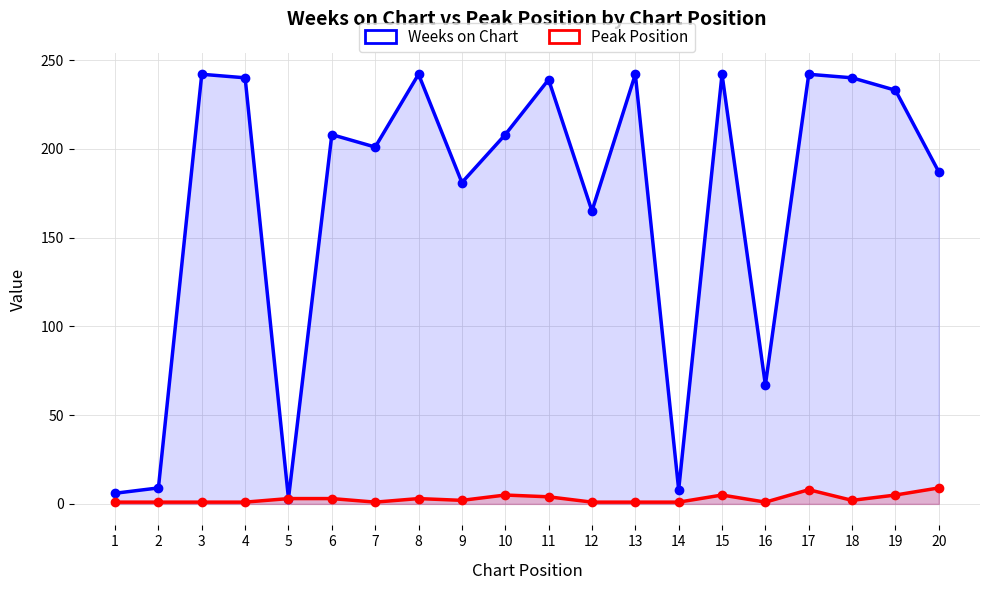

At 8, list the series in order from largest to smallest.

Weeks on Chart, Peak Position